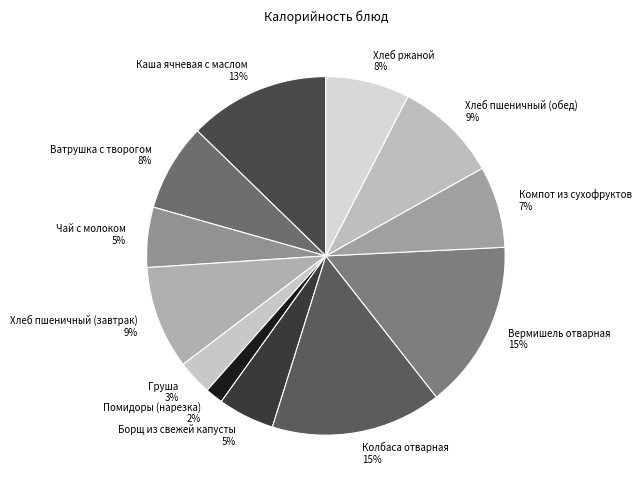

Combined, do Каша ячневая с маслом and Колбаса отварная account for over 50%?

No